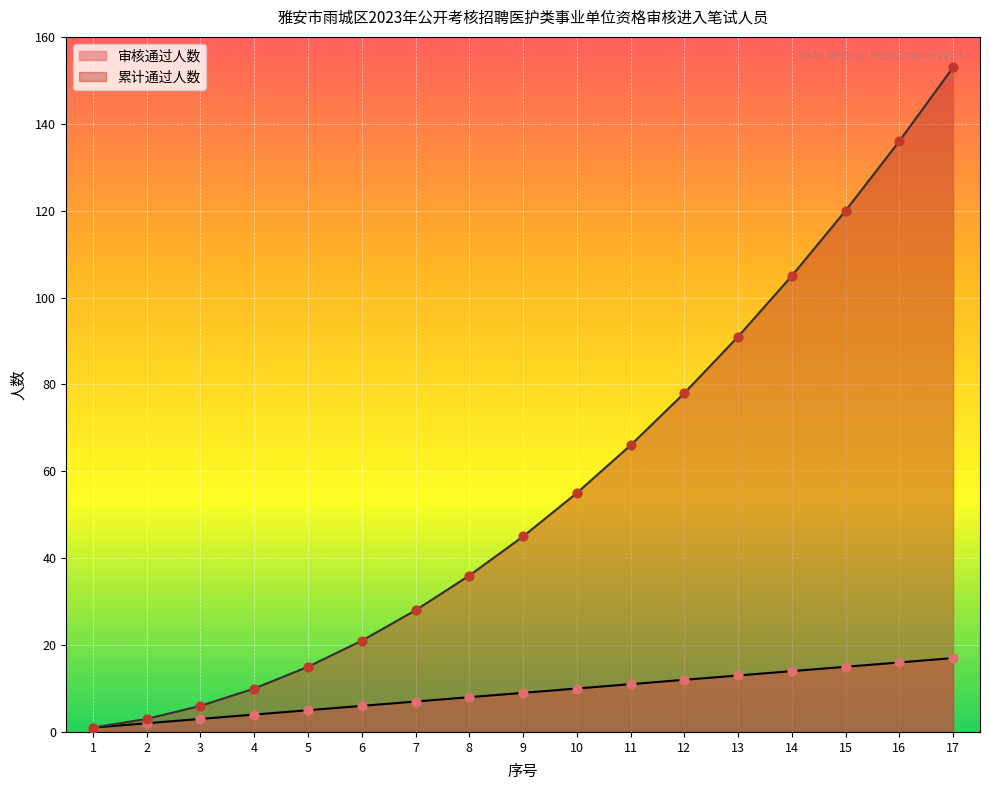

At which category is the sum across all series the highest?

17